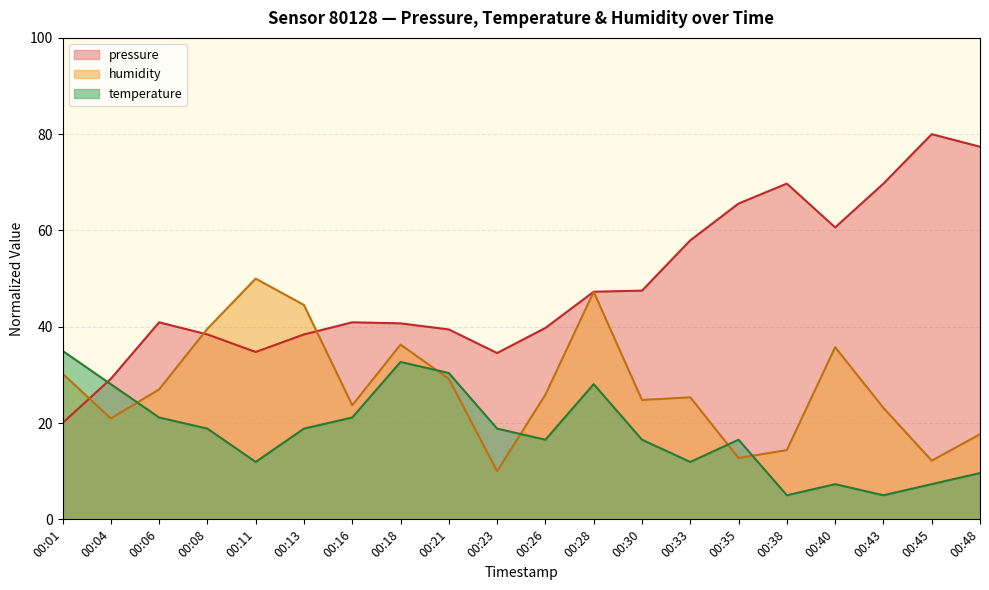

Is the value of temperature at 00:26 greater than the value of pressure at 00:30?

No